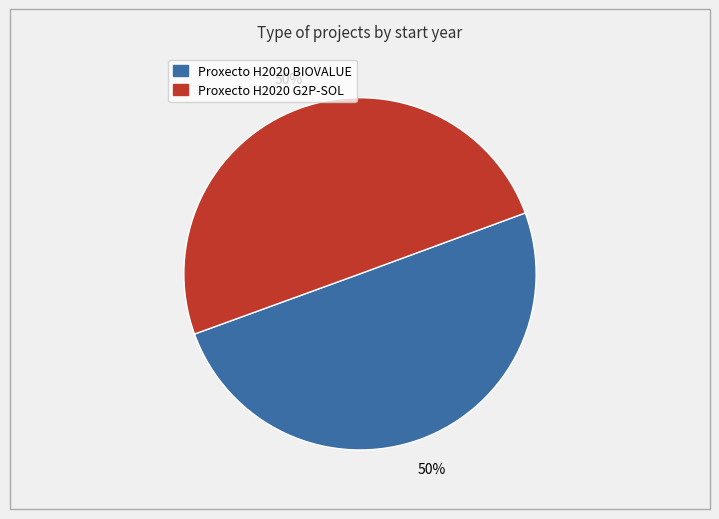

Approximately how many times larger is the value at Proxecto H2020 G2P-SOL compared to Proxecto H2020 BIOVALUE?

1.0